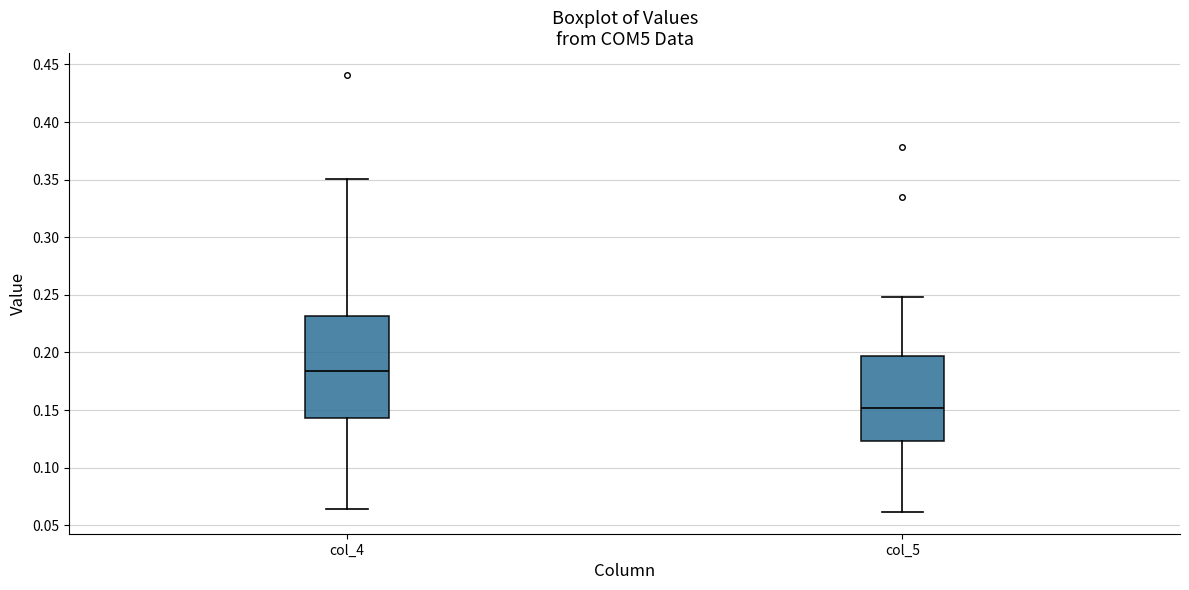

Reading left to right, transcribe this box plot: for each box, give where its median line is, the range the box spans, and where its two whiskers end, as read against the y-axis. The values are not printed on the chart, so give them approximately, as read against the axis.

col_4: median 0.185, box 0.145 to 0.230, whiskers 0.065 to 0.350
col_5: median 0.150, box 0.125 to 0.195, whiskers 0.060 to 0.250